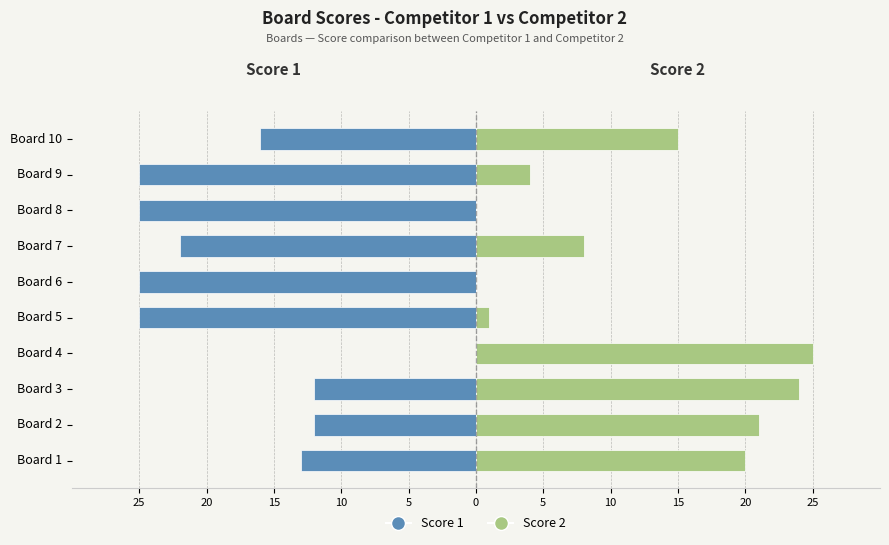

Reading left to right, list all the values displayed in this chart.

Score 1: -13	-12	-12	0	-25	-25	-22	-25	-25	-16
Score 2: 20	21	24	25	1	0	8	0	4	15